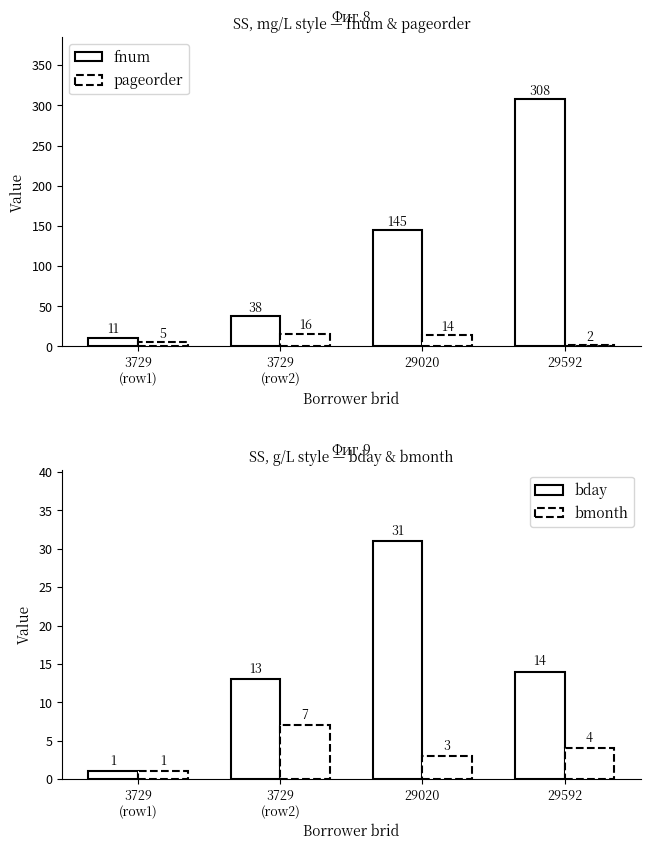

What are all the series names shown in the legend?

fnum, pageorder, bday, bmonth